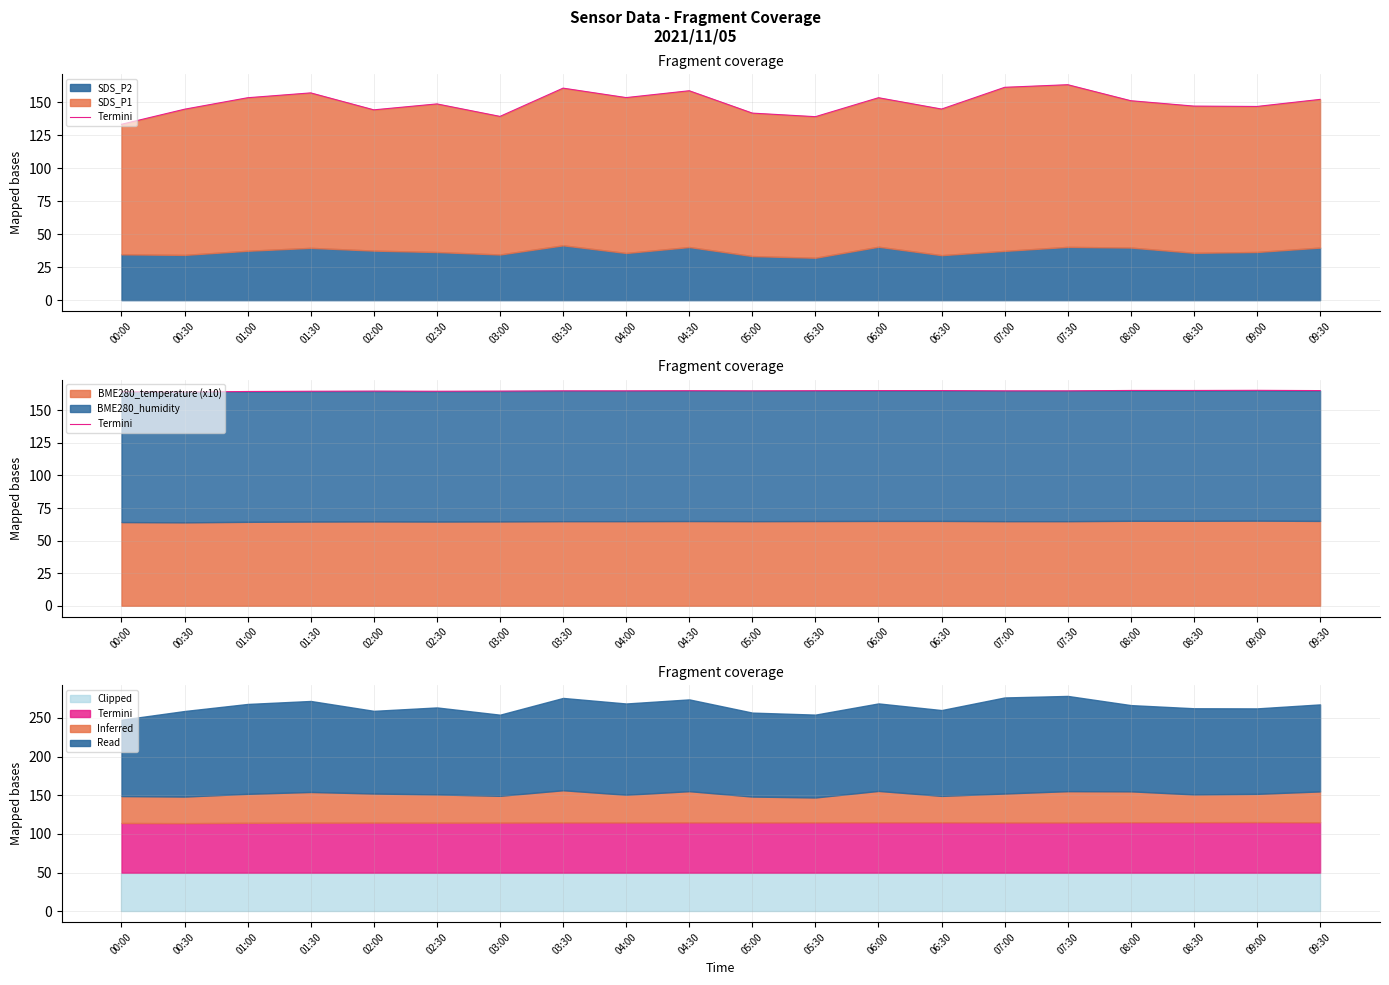

Does the chart display data point markers on the line(s)?

No